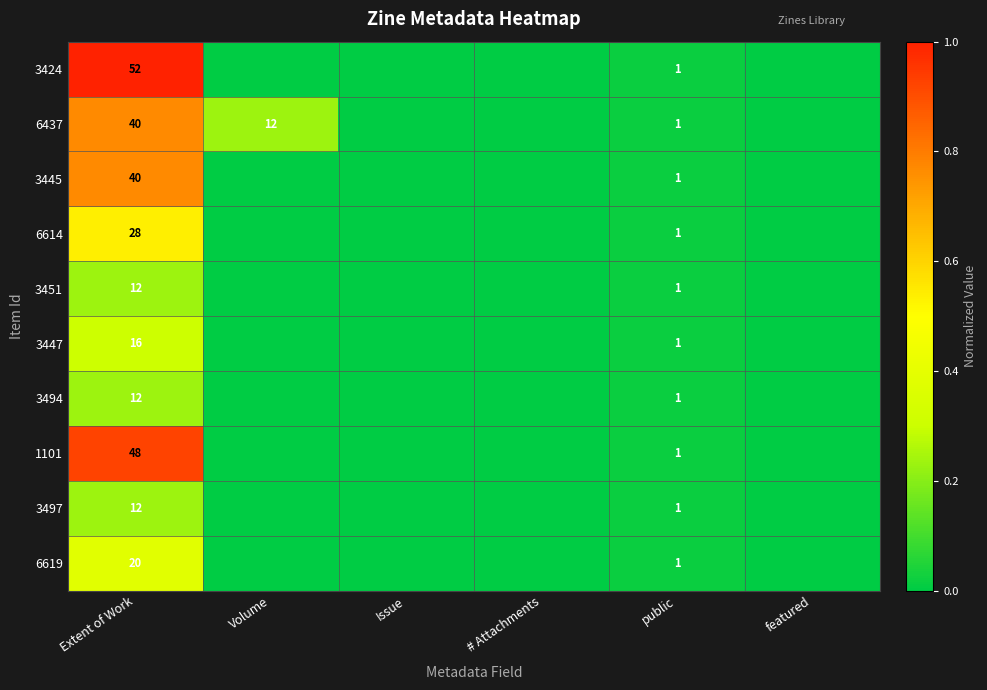

Which has a higher value, Issue or public?

public